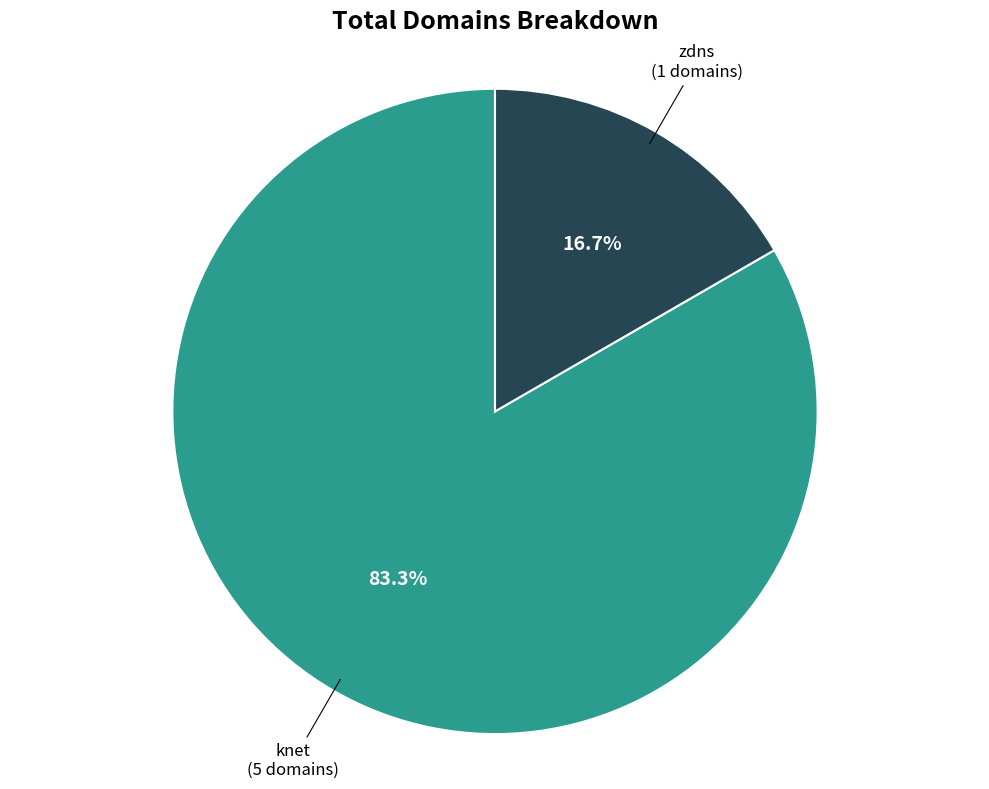

Is there a majority slice in this chart?

Yes